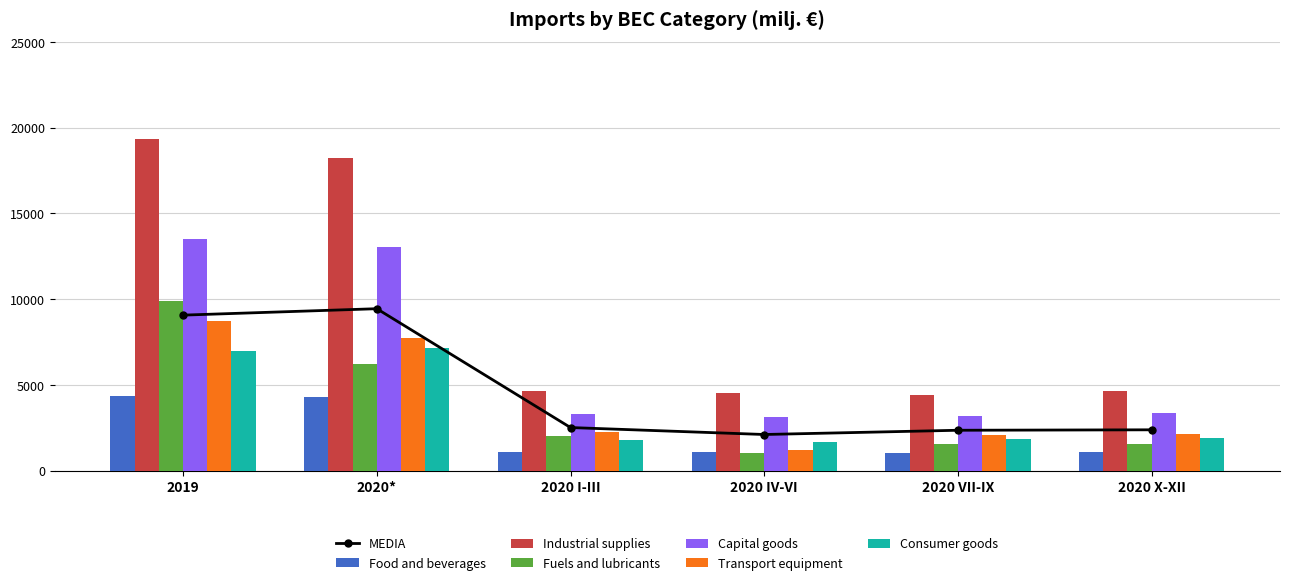

At which label is Transport equipment closest to 4987?

2020*